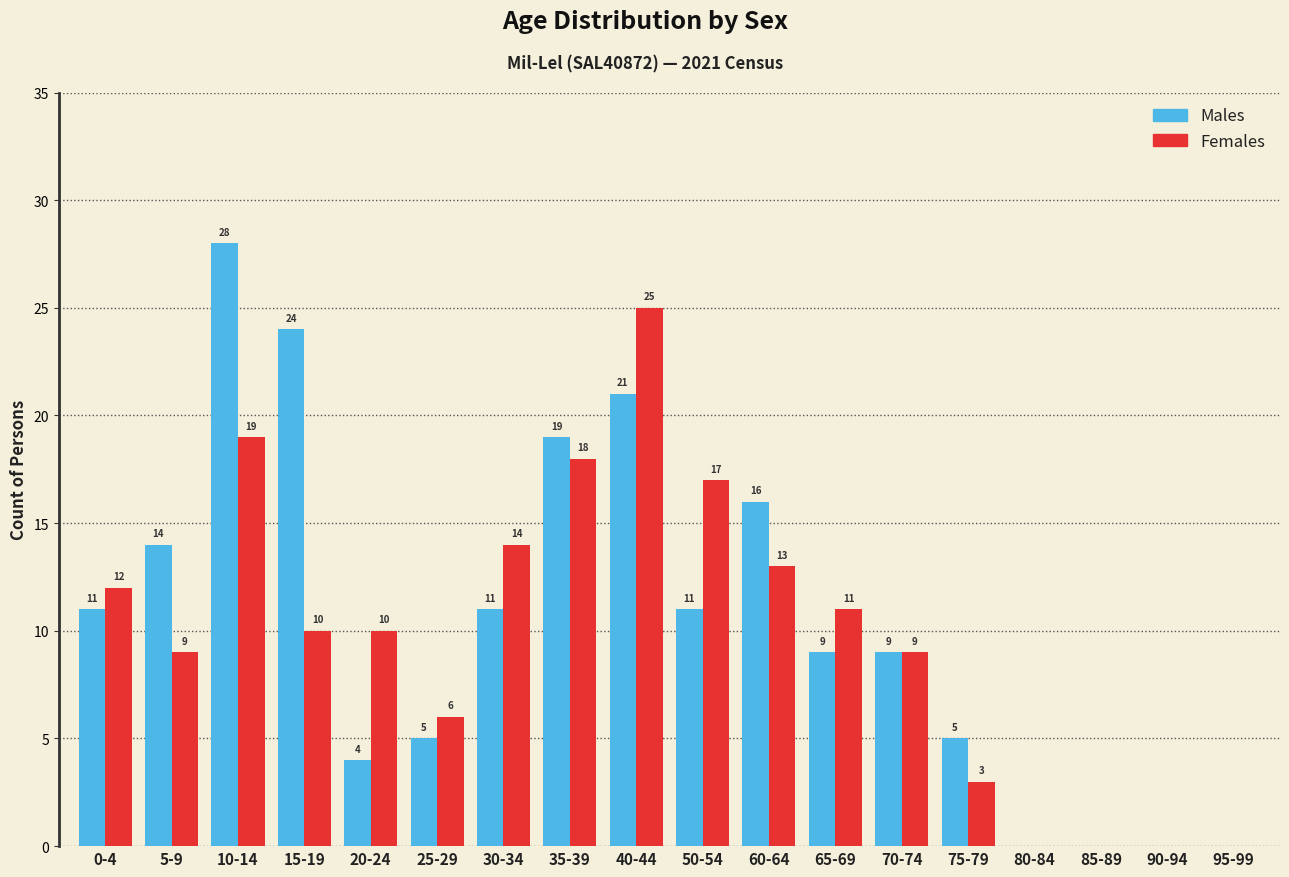

Where is Females nearest to the value 12?

0-4